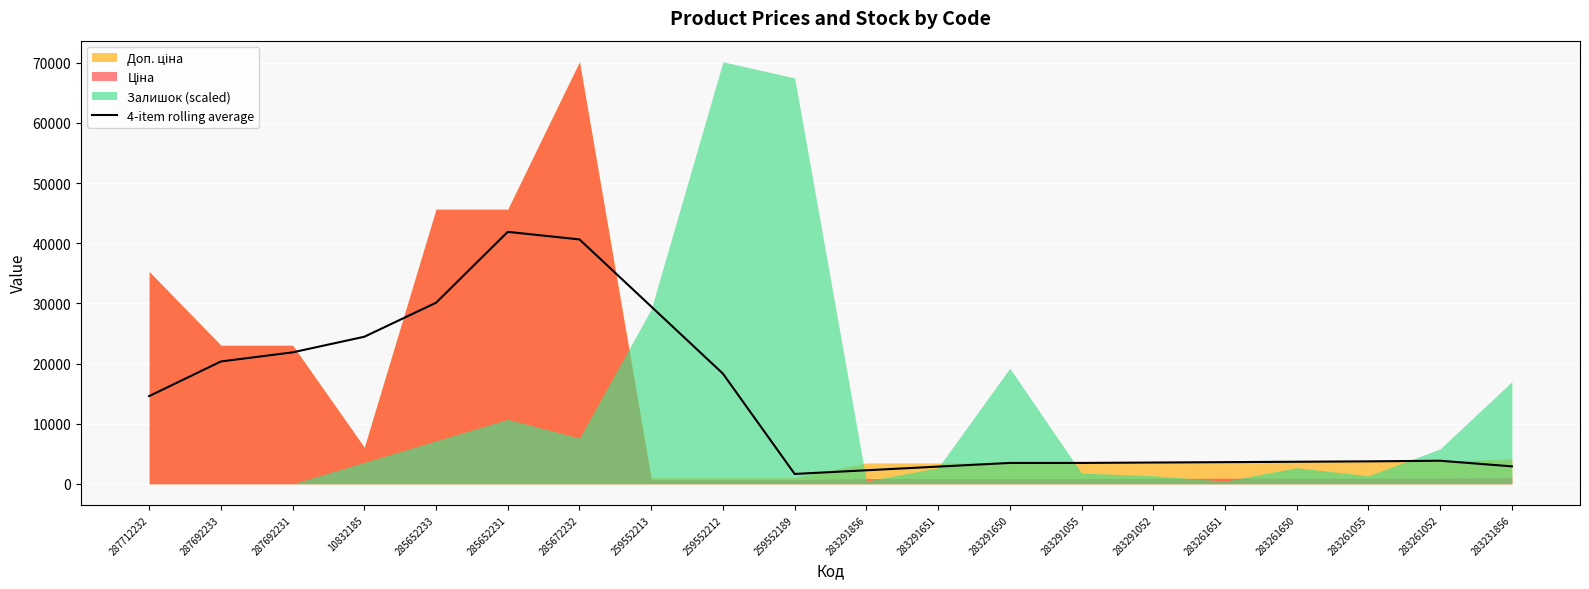

Where does the data first go above 3837?

287712232